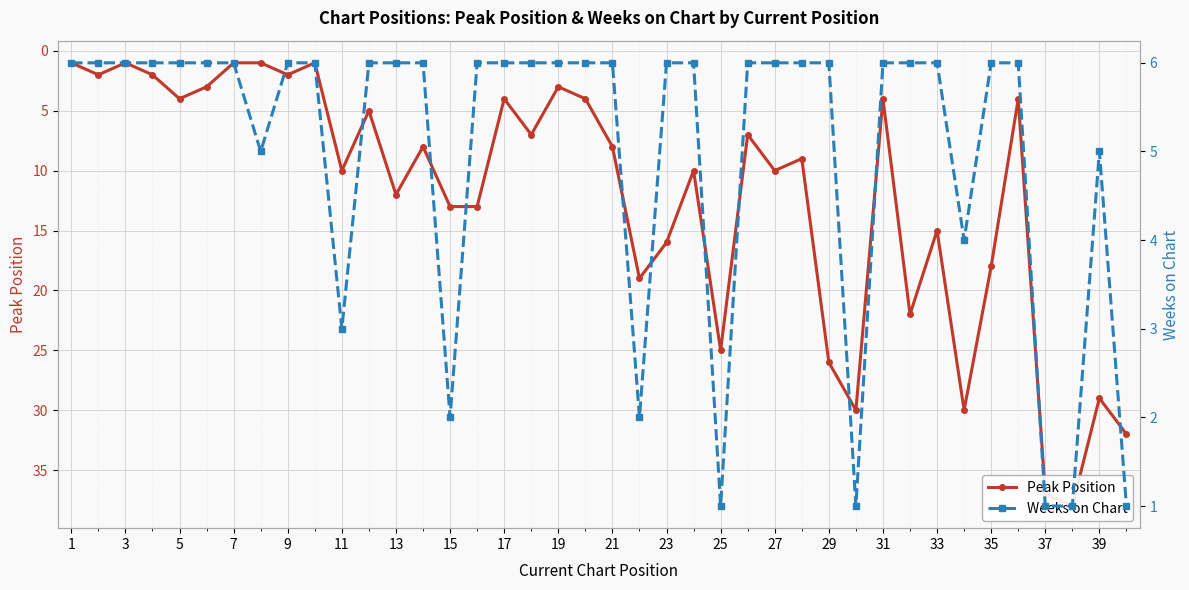

How many data points in Peak Position are above 9?

19